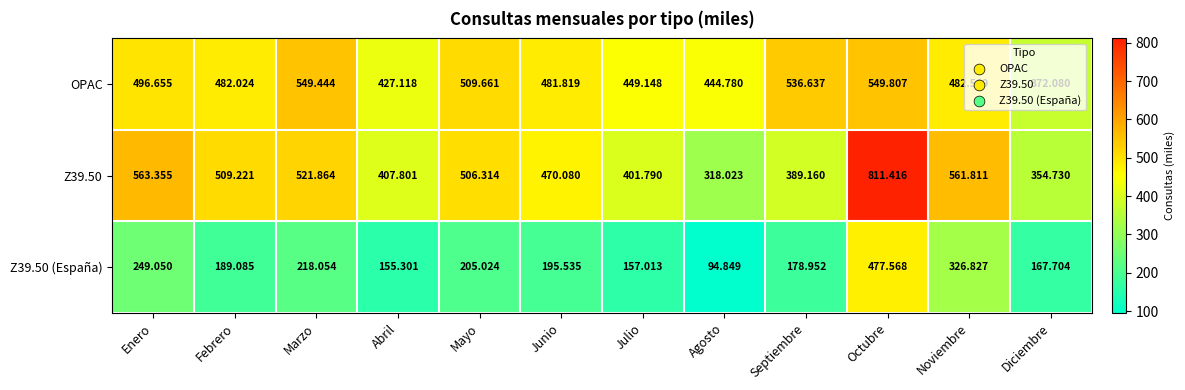

Which series changed the most between Abril and Septiembre?

OPAC